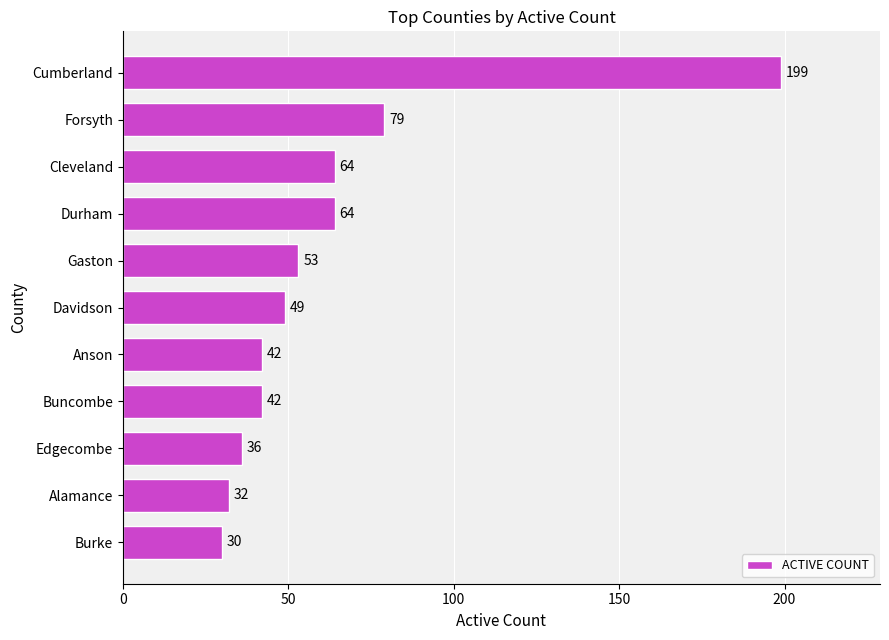

What is the maximum value shown in the chart?

199